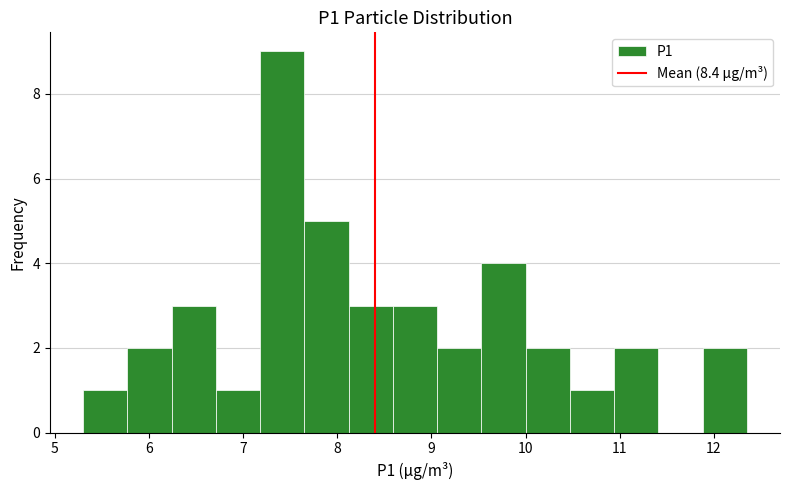

Reading left to right, list every bar in this chart as the range it spans on the x-axis followed by its height. Neither the bar edges nor the heights are printed on the chart, so give them approximately, as read against the axes.

5.30 to 5.77: 1
5.77 to 6.24: 2
6.24 to 6.71: 3
6.71 to 7.18: 1
7.18 to 7.65: 9
7.65 to 8.12: 5
8.12 to 8.59: 3
8.59 to 9.06: 3
9.06 to 9.53: 2
9.53 to 10.00: 4
10.00 to 10.47: 2
10.47 to 10.94: 1
10.94 to 11.41: 2
11.41 to 11.88: 0
11.88 to 12.35: 2